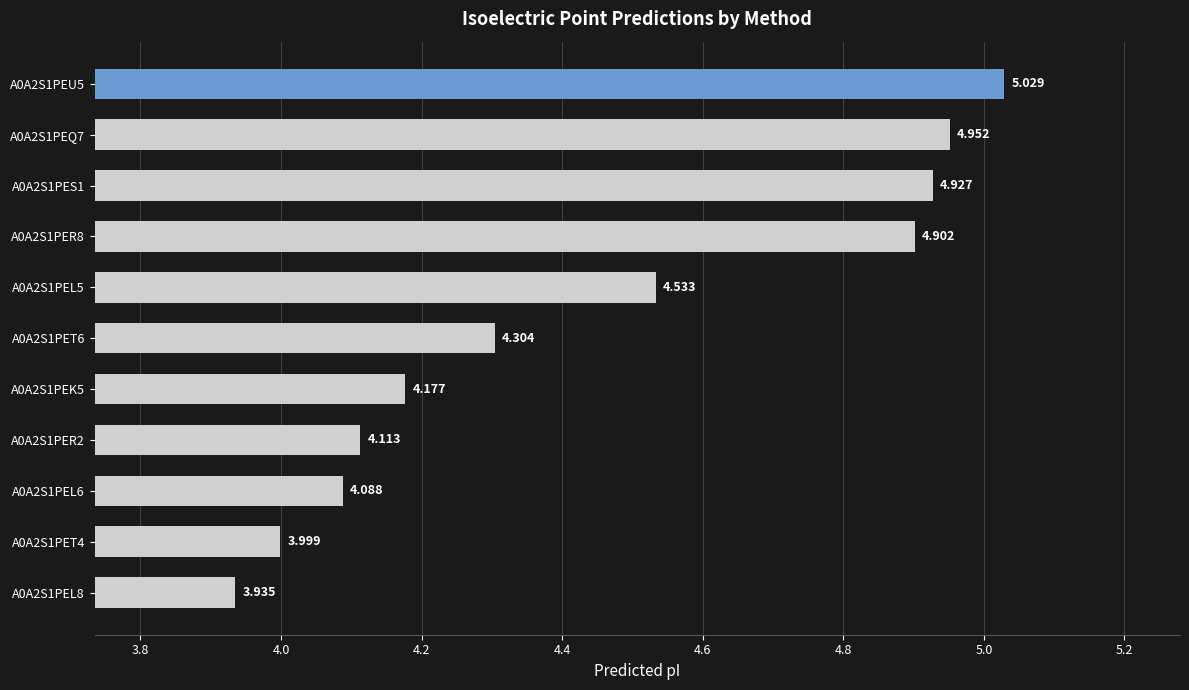

Are the bars horizontal?

Yes